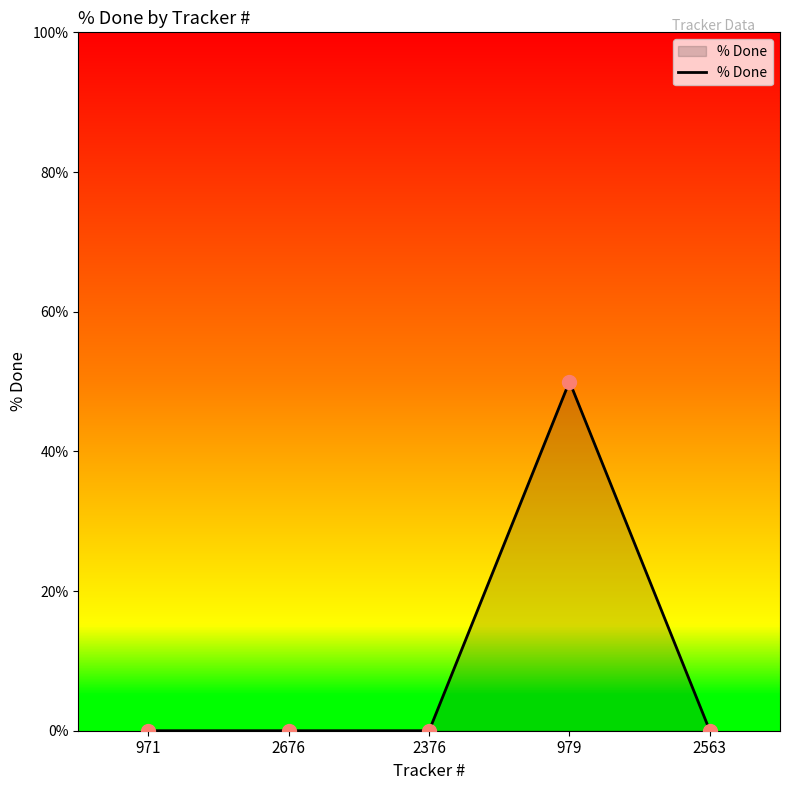

How many interior local peaks (higher than both neighbors) does the data have?

1